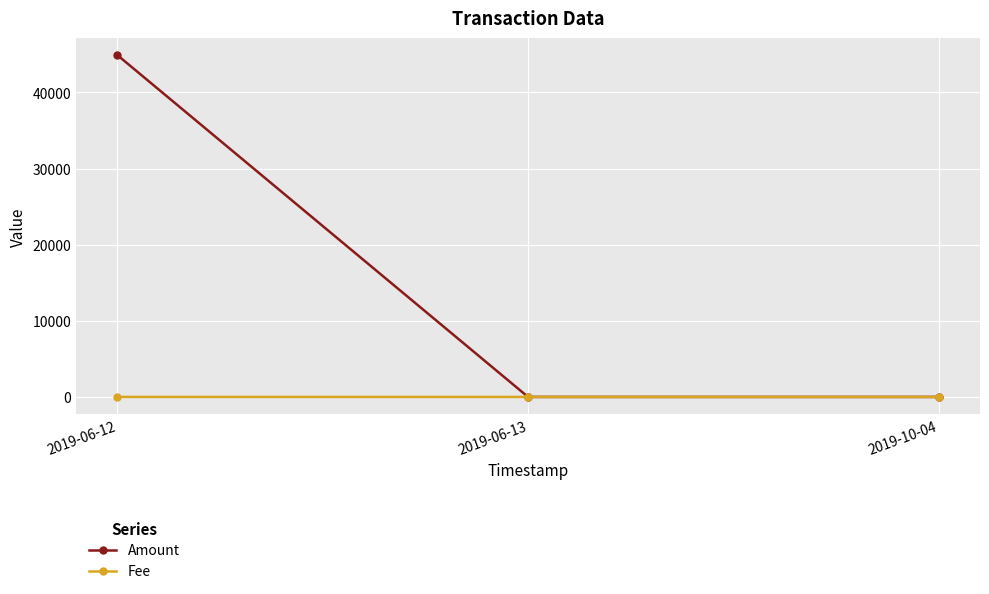

What is the difference between the maximum and minimum values in the Fee series?

1.0